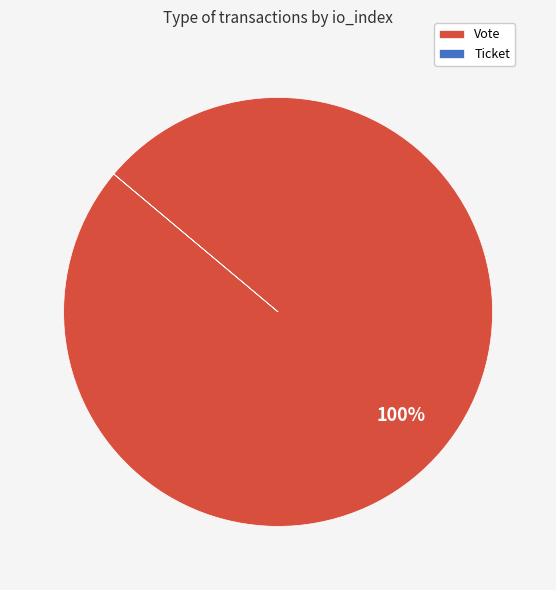

Which slice is the largest?

Vote